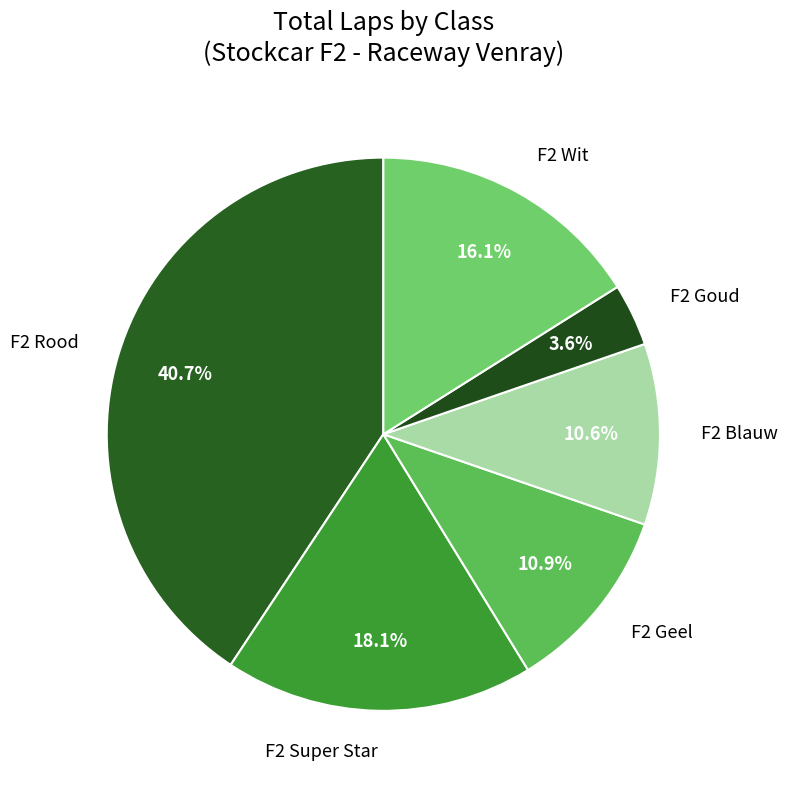

To the nearest percent, what portion does F2 Rood represent?

41%